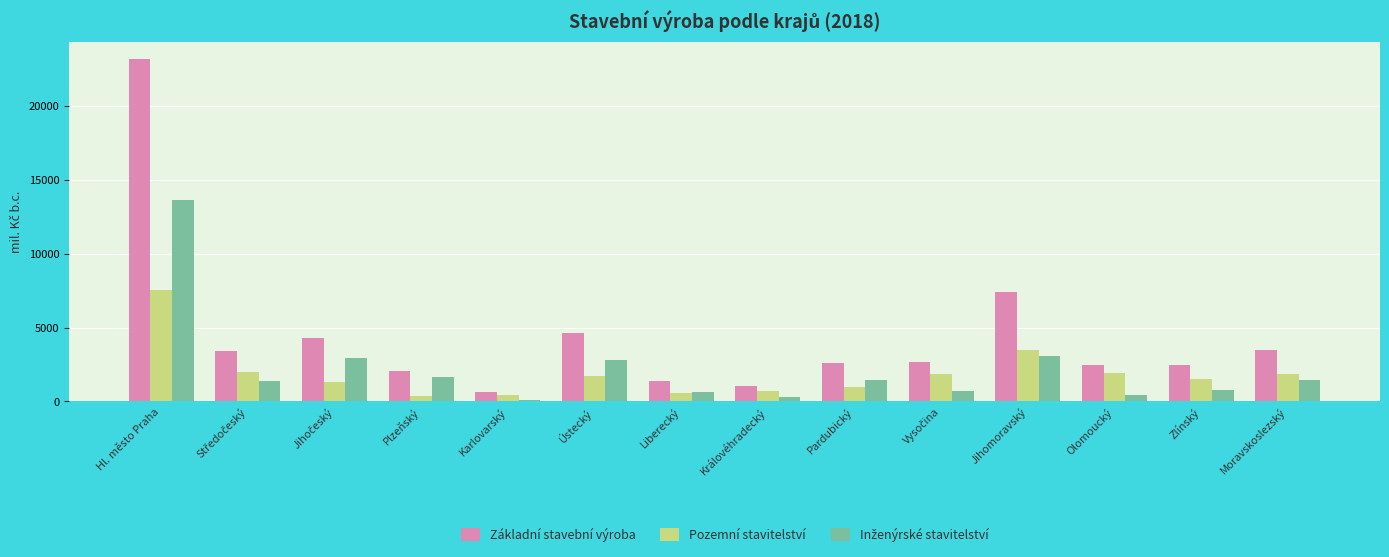

What is the total value across all series at Liberecký?

2612